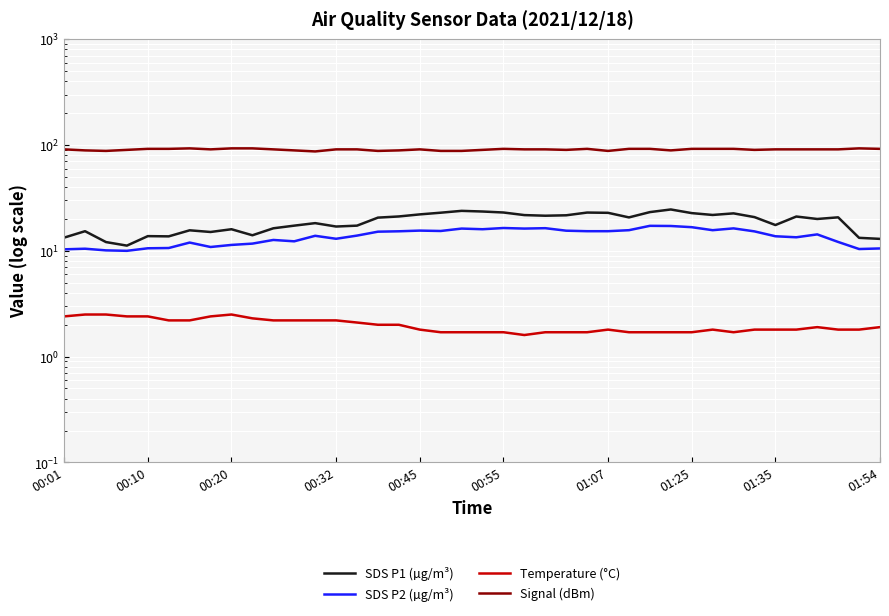

The value of SDS P1 (µg/m³) at 01:54 is 14.0. True or false?

True